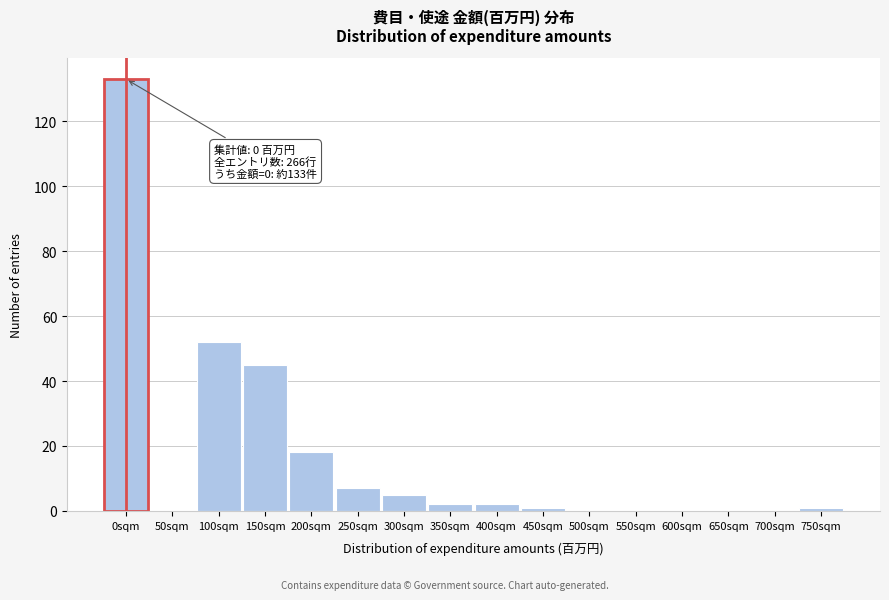

Reading left to right, extract all data points from this chart.

0sqm=133	50sqm=0	100sqm=52	150sqm=45	200sqm=18	250sqm=7	300sqm=5	350sqm=2	400sqm=2	450sqm=1	500sqm=0	550sqm=0	600sqm=0	650sqm=0	700sqm=0	750sqm=1